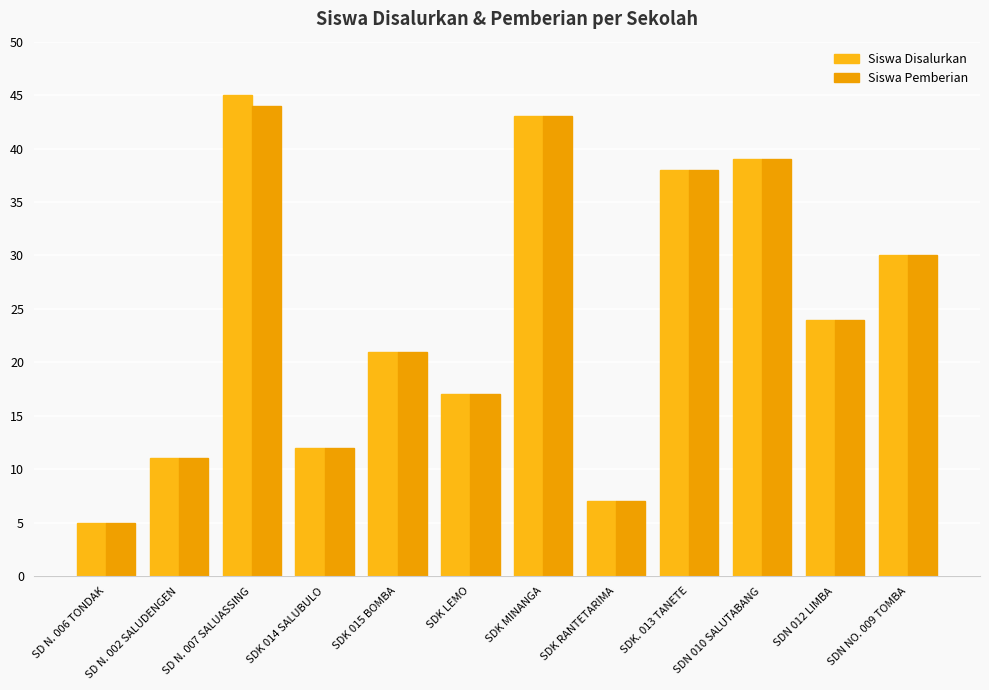

How many bars are there in total?

24